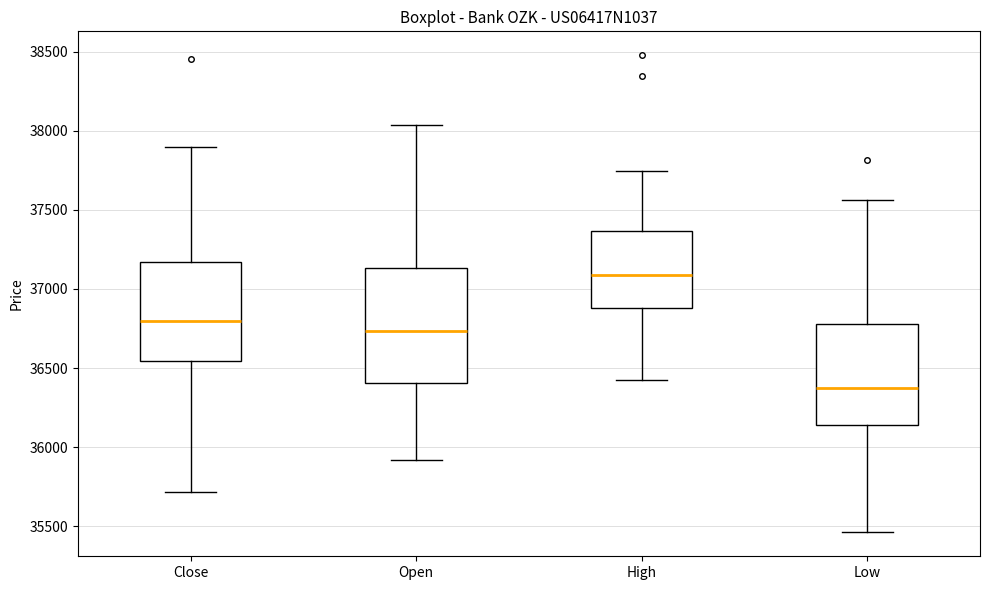

Which box is the tallest, from its lower edge to its upper edge?

Open